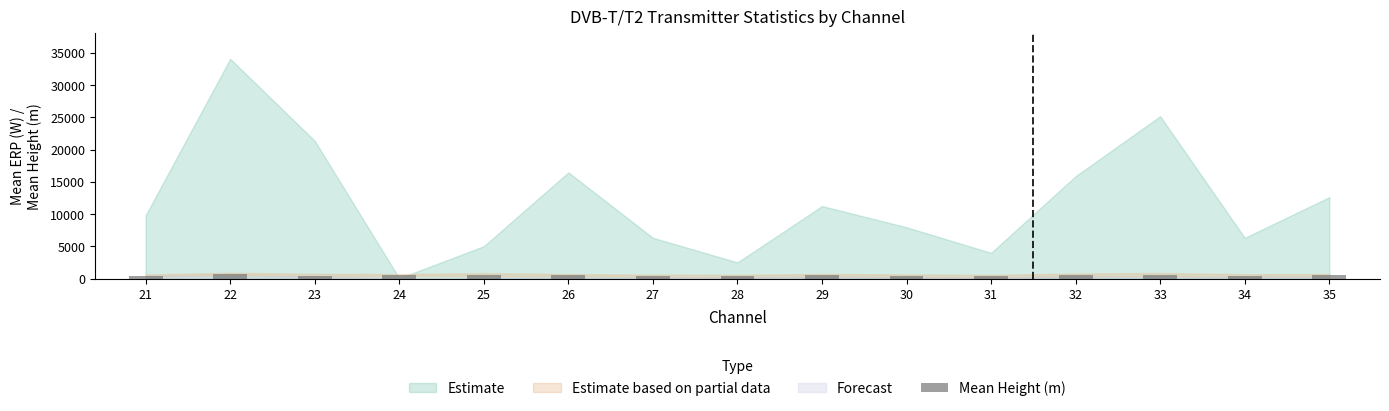

What is the average value?

511.1